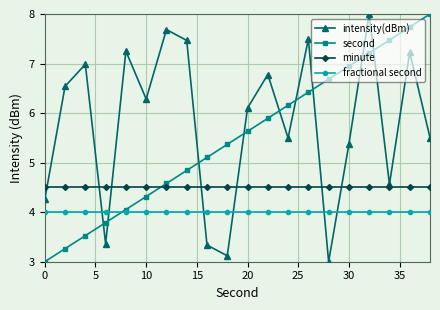

Which series has the largest total across all categories?

intensity(dBm)